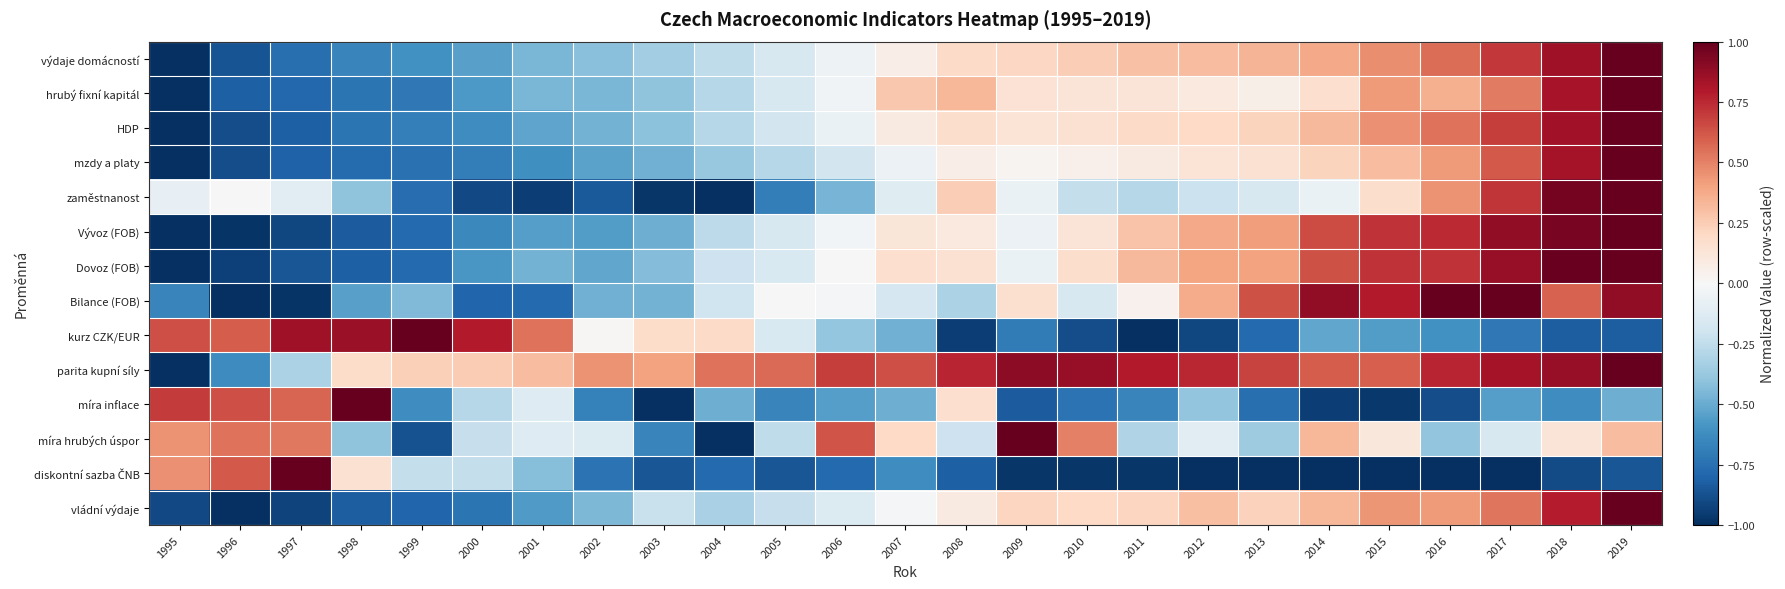

List the series in order of their peak value, lowest first.

výdaje domácností, hrubý fixní kapitál, HDP, mzdy a platy, zaměstnanost, Vývoz (FOB), Dovoz (FOB), Bilance (FOB), kurz CZK/EUR, parita kupní síly, míra inflace, míra hrubých úspor, diskontní sazba ČNB, vládní výdaje